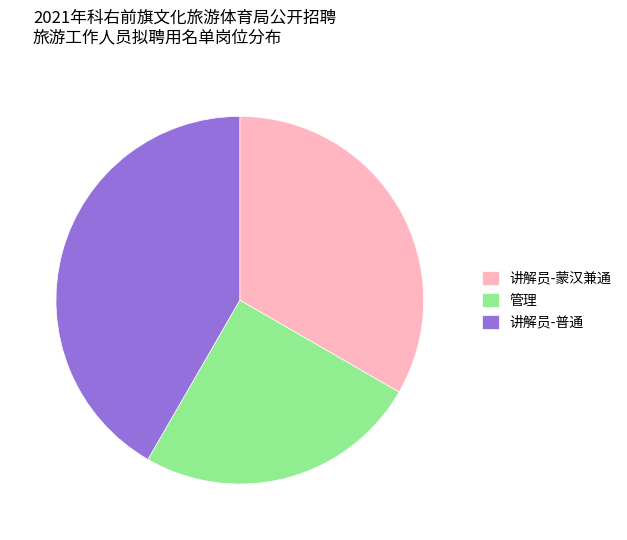

Is there a majority slice in this chart?

No